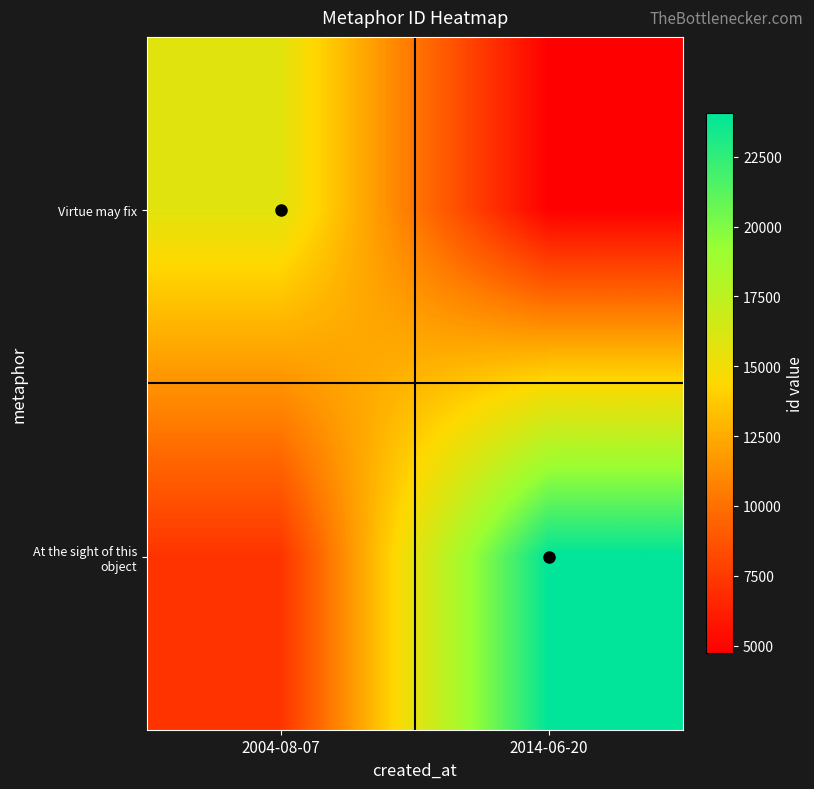

Which series has the largest total across all categories?

At the sight of this object